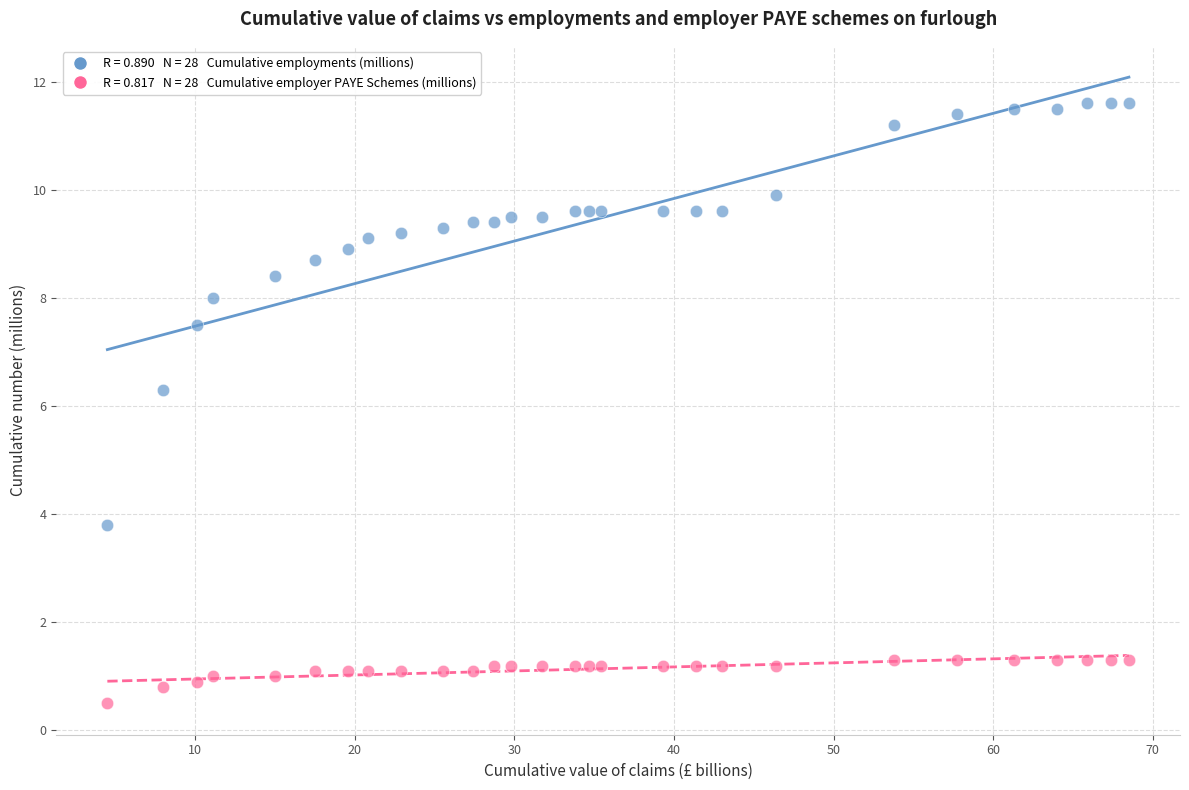

Across all series, what Y value is closest to 6?

6.3